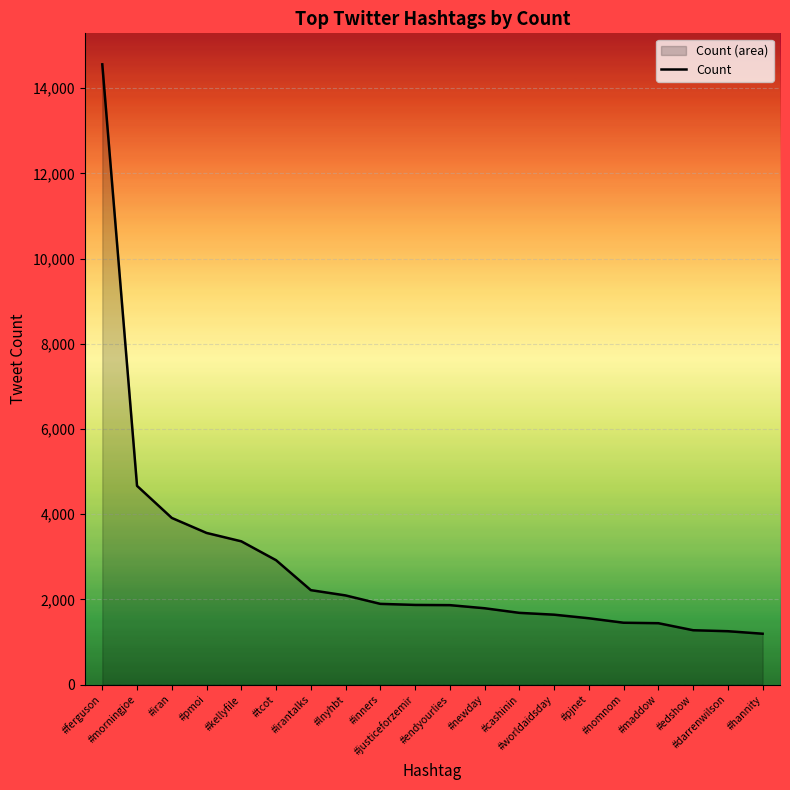

How many lines are shown in the chart?

1